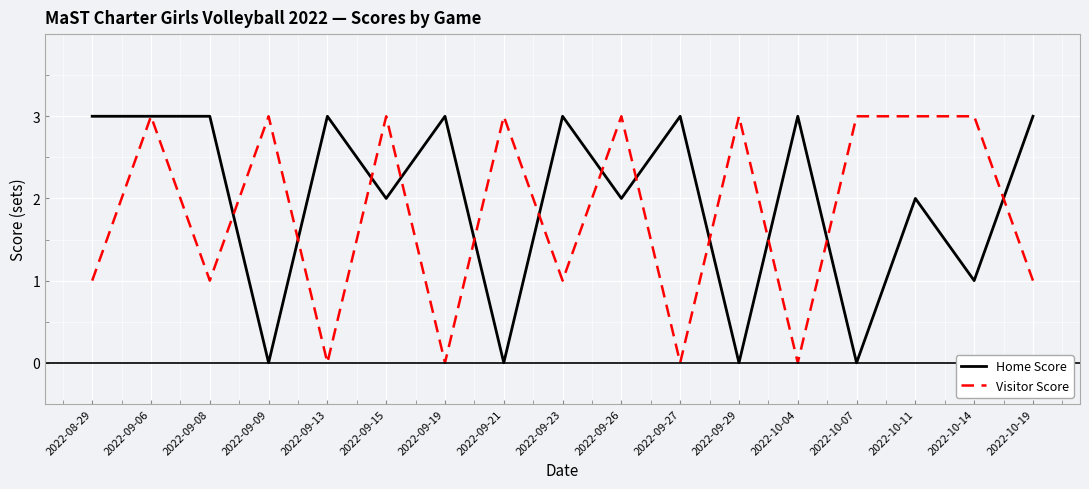

The Home Score series shows 1 at 2022-10-19. True or false?

False